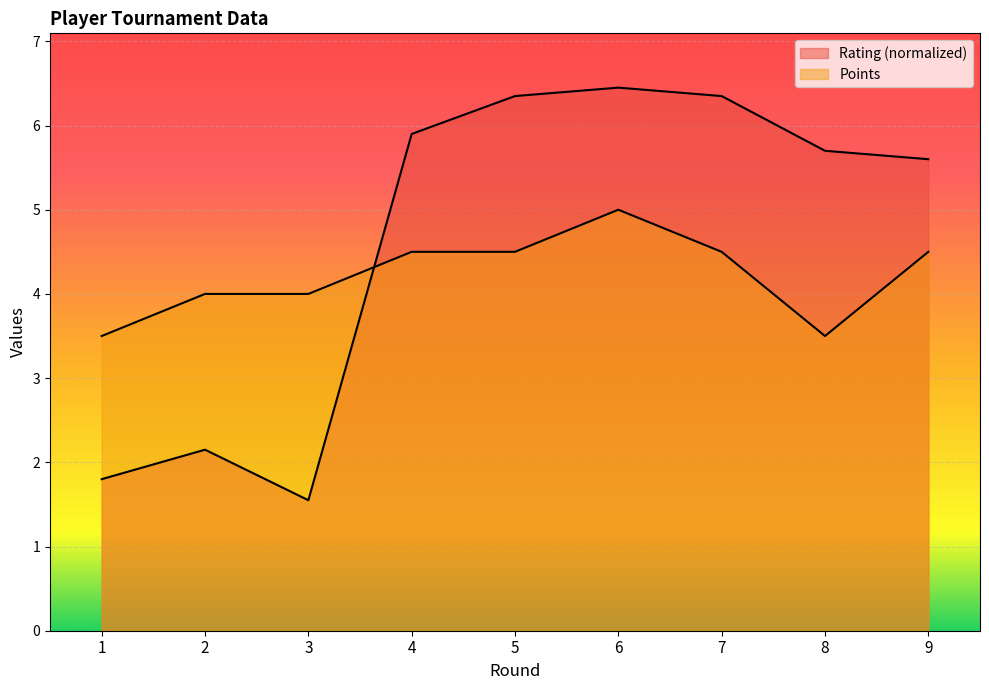

After their last crossing, which series has the higher values: Points or Rating?

Rating